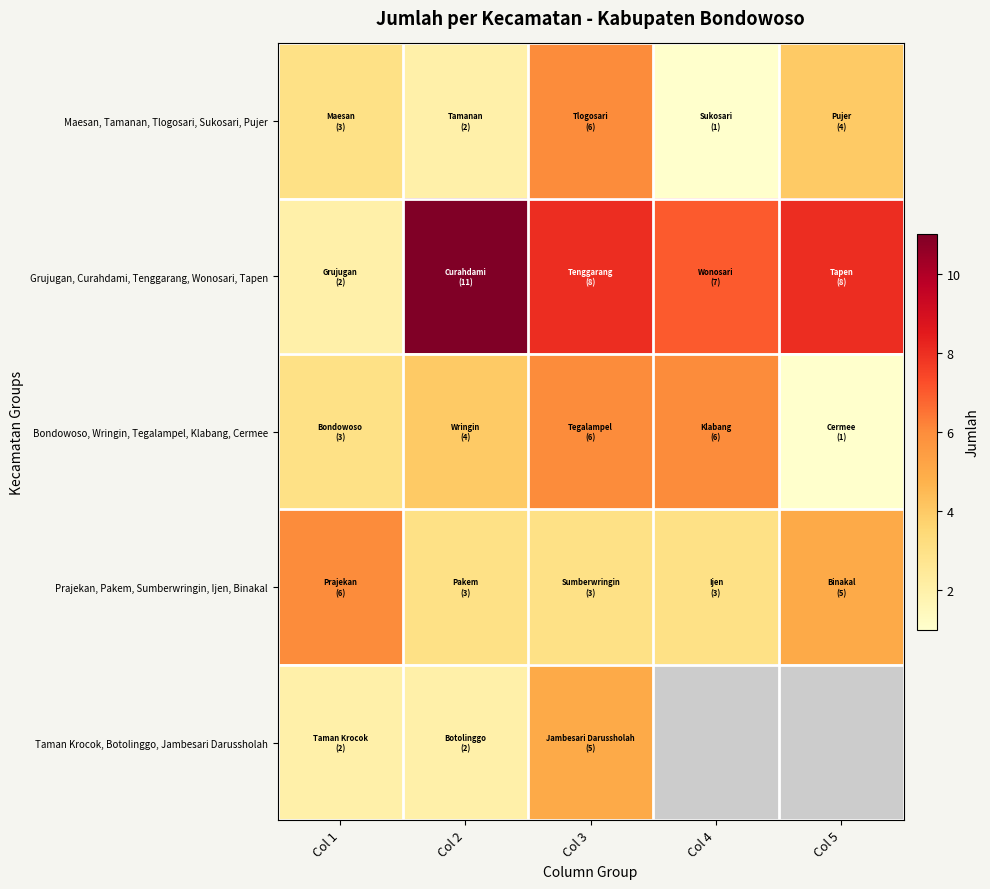

Which label corresponds to the smallest value in the chart?

Col 4